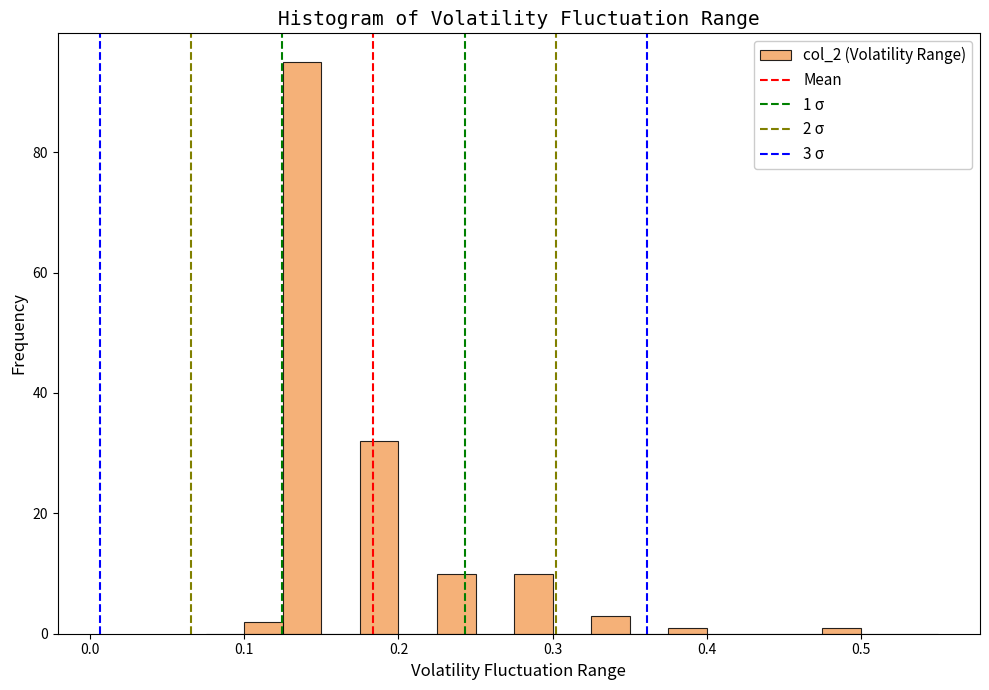

Read against the x-axis, roughly where is the centre of the tallest bar?

0.14